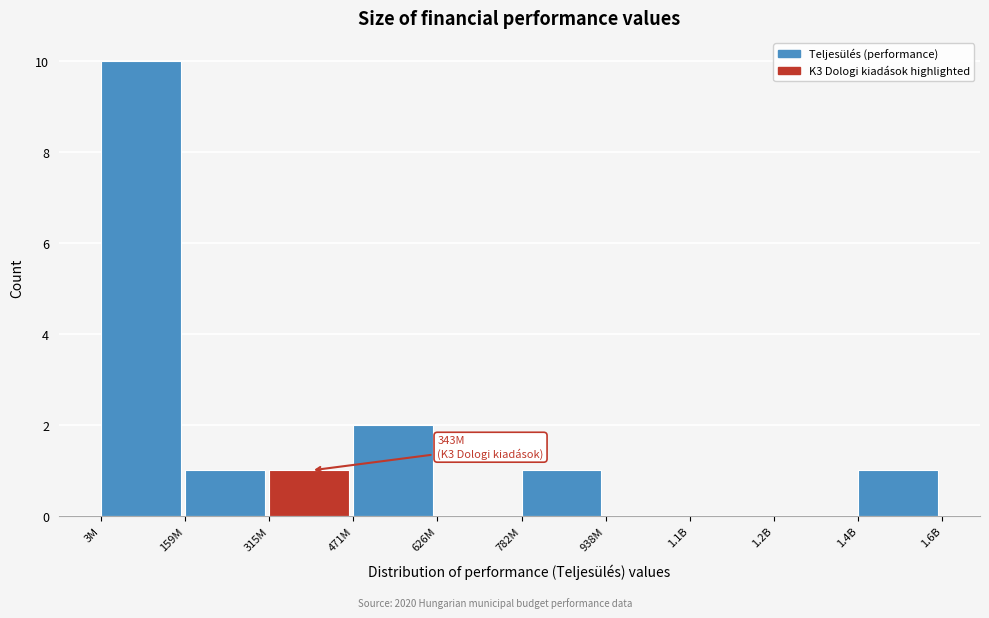

Reading left to right, list all the values displayed in this chart.

3M=10	159M=1	315M=1	471M=2	626M=0	782M=1	938M=0	1.1B=0	1.2B=0	1.4B=1